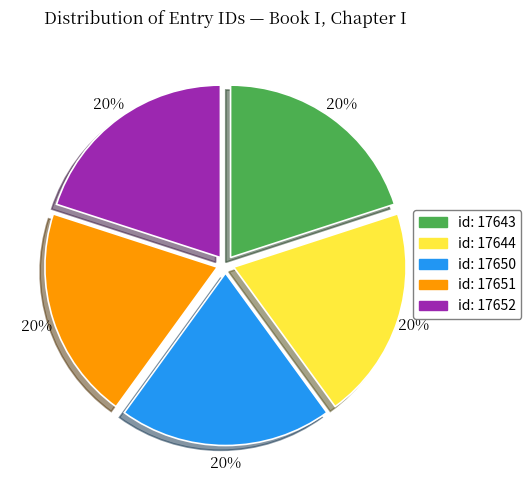

What is the ratio of the value at id: 17644 to the value at id: 17651?

1.0